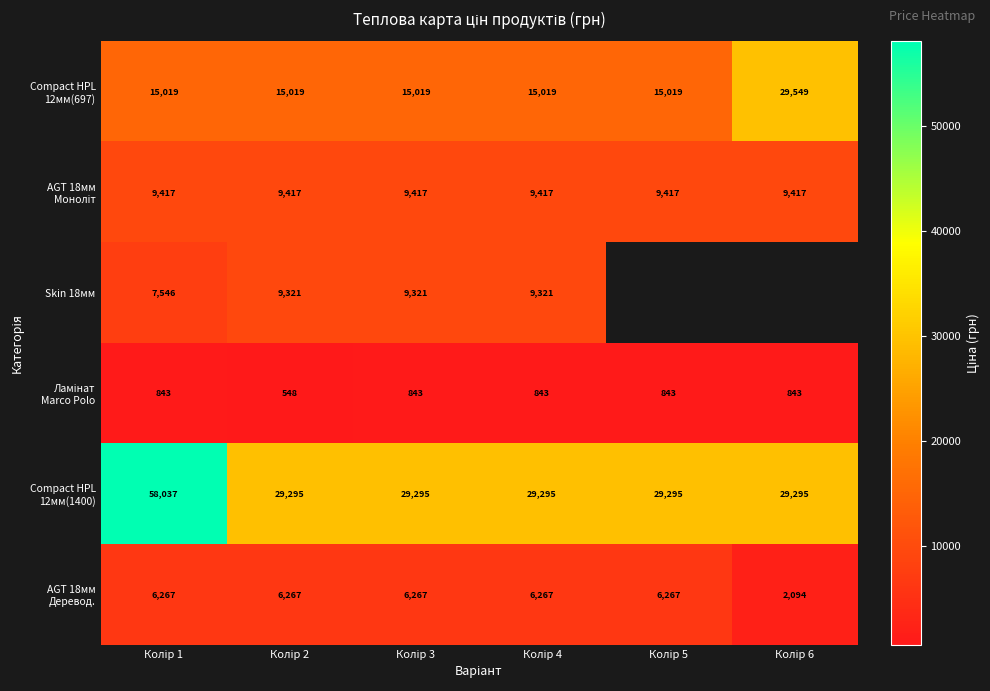

The value of Ламінат Marco Polo at Колір 3 is 1215.6. True or false?

False